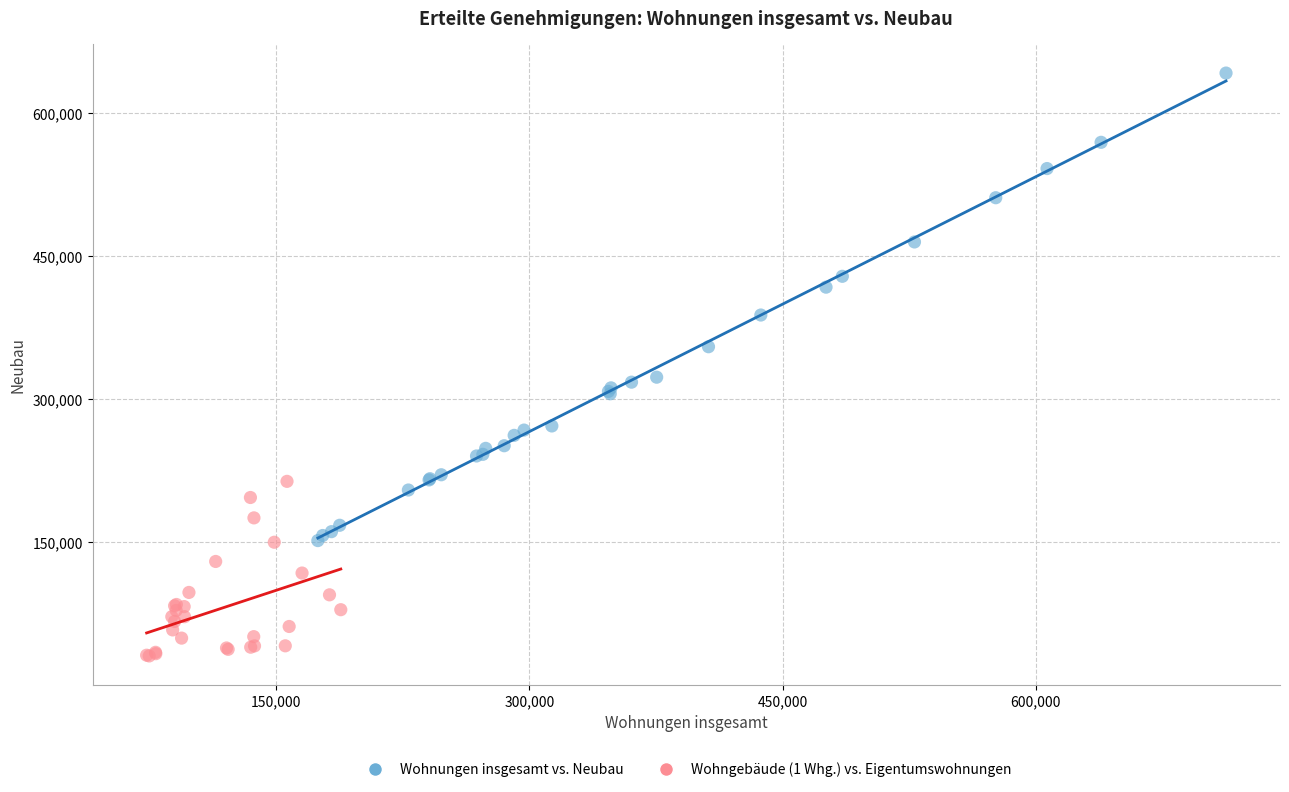

Which series contains the highest Y value?

Wohnungen insgesamt vs. Neubau